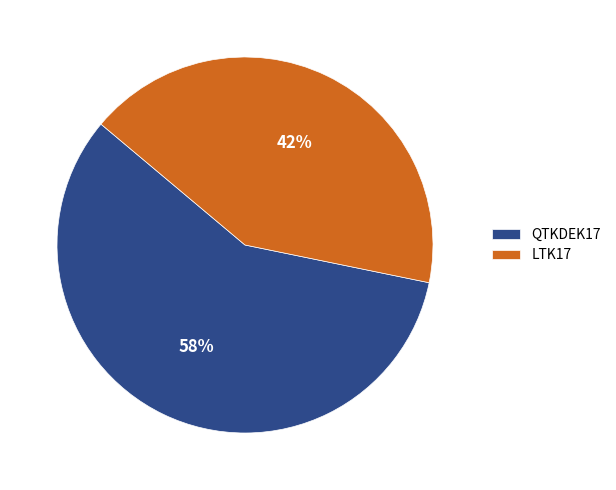

To the nearest percent, what is the combined percentage of LTK17 and QTKDEK17?

100%